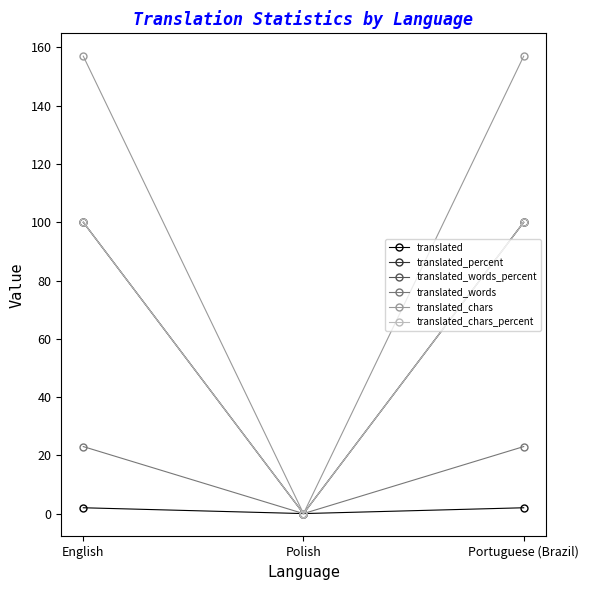

What is the maximum value shown in the chart?

157